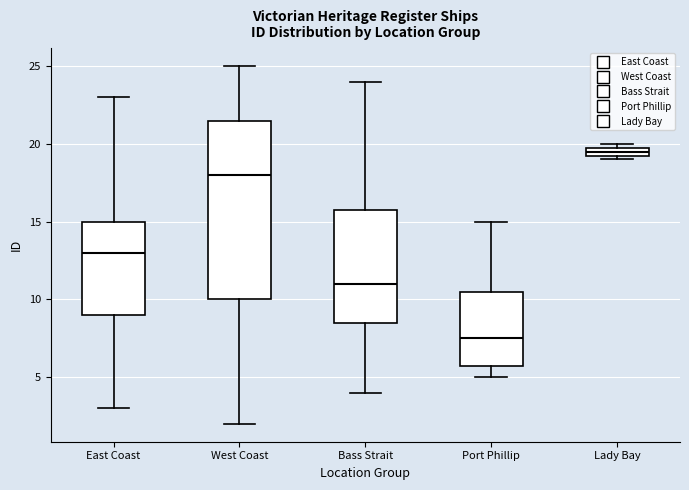

Comparing the boxes themselves (not the whiskers), which one is the tallest?

West Coast